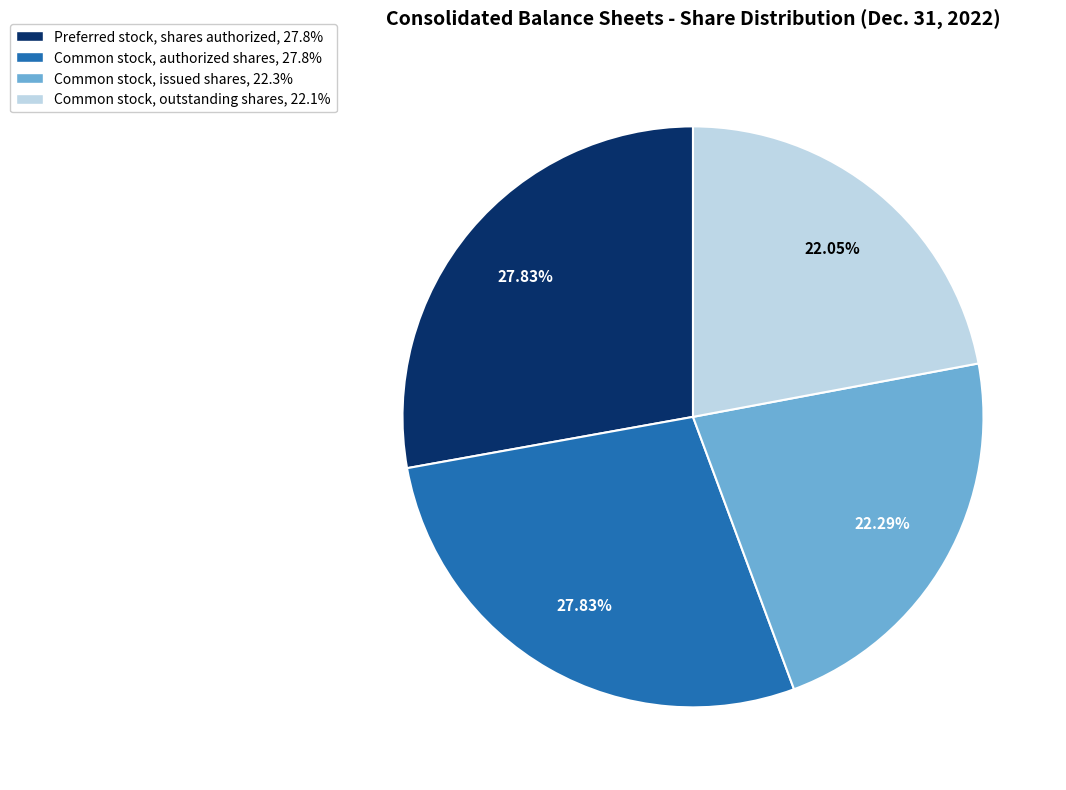

Which has a higher value, Common stock, issued shares or Preferred stock, shares authorized?

Preferred stock, shares authorized